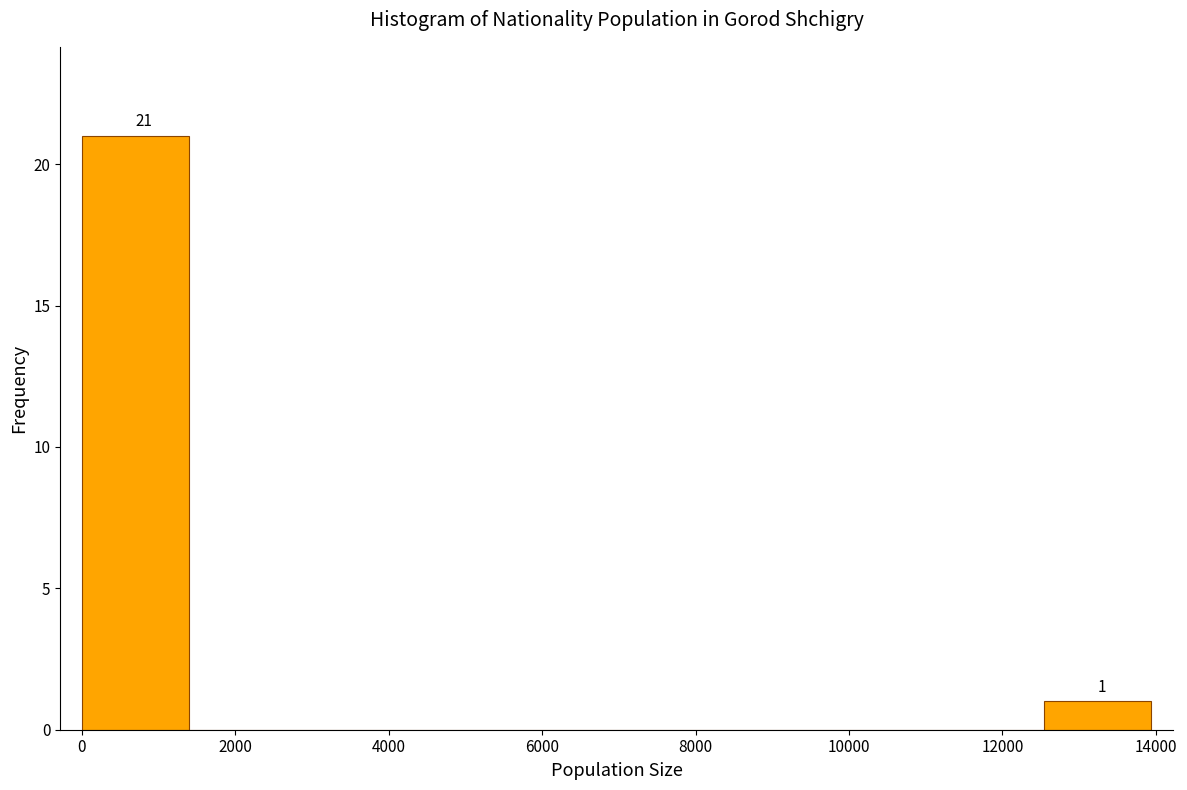

Which range on the x-axis has the tallest bar?

0 to 1400